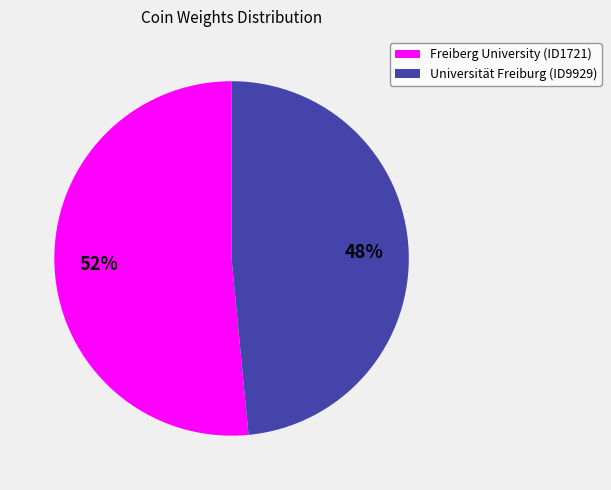

What is the majority slice?

Freiberg University (ID1721)